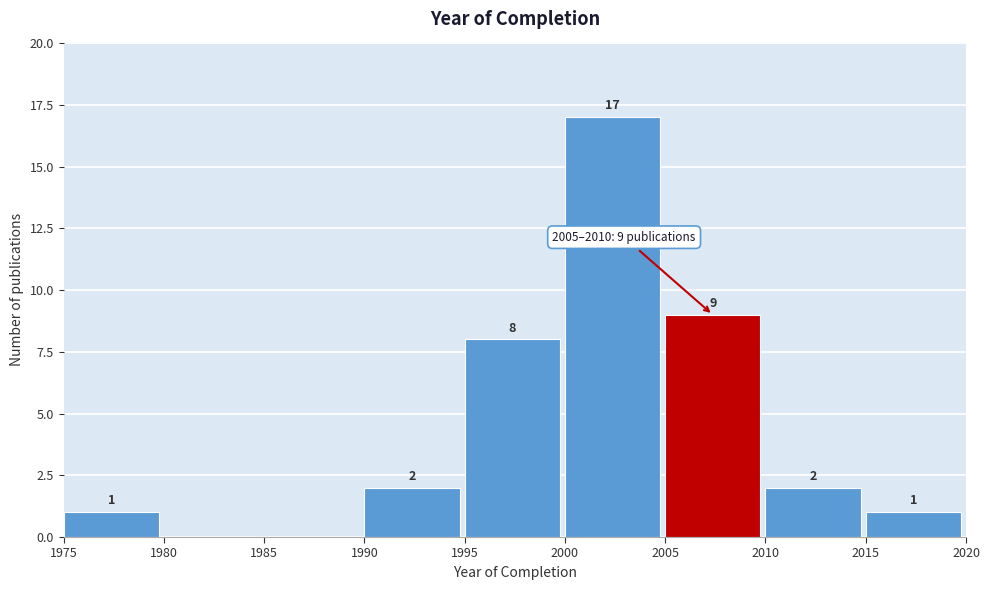

Which range on the x-axis has the tallest bar?

2000 to 2005